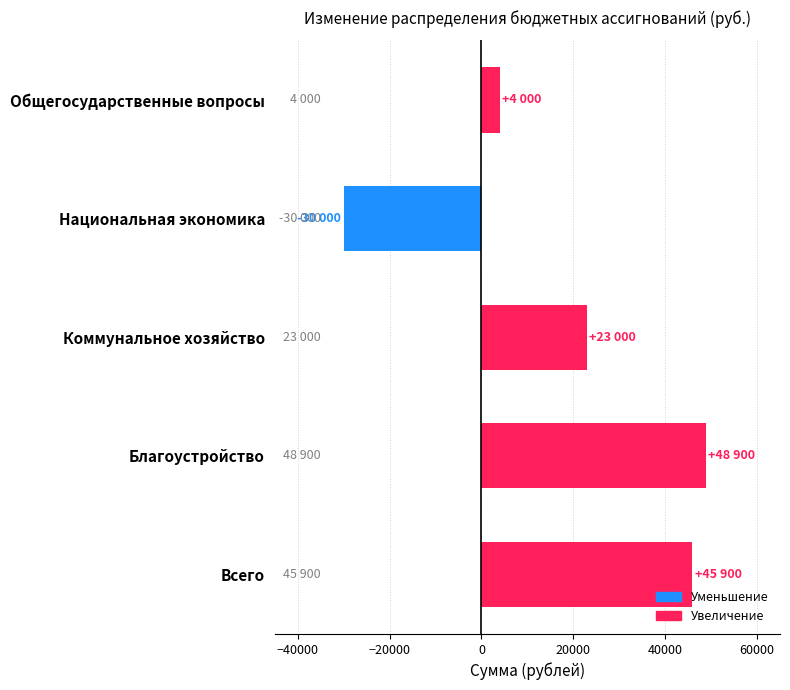

How many distinct data groups are displayed?

1